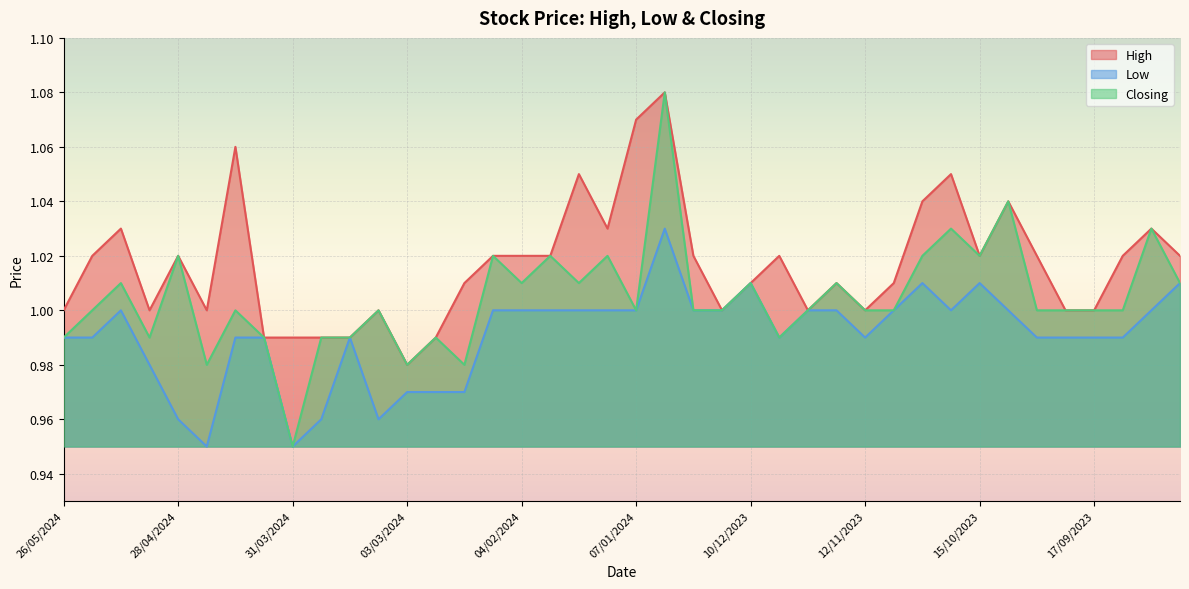

Reading right to left, transcribe all the data shown in this chart.

High: 1.0	1.0	1.0	1.0	1.0	1.0	1.0	1.0	1.1	1.0	1.0	1.0	1.0	1.0	1.0	1.0	1.0	1.0	1.1	1.1	1.0	1.1	1.0	1.0	1.0	1.0	1.0	1.0	1.0	1.0	1.0	1.0	1.0	1.1	1.0	1.0	1.0	1.0	1.0	1.0
Low: 1.0	1.0	1.0	1.0	1.0	1.0	1.0	1.0	1.0	1.0	1.0	1.0	1.0	1.0	1.0	1.0	1.0	1.0	1.0	1.0	1.0	1.0	1.0	1.0	1.0	1.0	1.0	1.0	1.0	1.0	1.0	0.9	1.0	1.0	0.9	1.0	1.0	1.0	1.0	1.0
Closing: 1.0	1.0	1.0	1.0	1.0	1.0	1.0	1.0	1.0	1.0	1.0	1.0	1.0	1.0	1.0	1.0	1.0	1.0	1.1	1.0	1.0	1.0	1.0	1.0	1.0	1.0	1.0	1.0	1.0	1.0	1.0	0.9	1.0	1.0	1.0	1.0	1.0	1.0	1.0	1.0